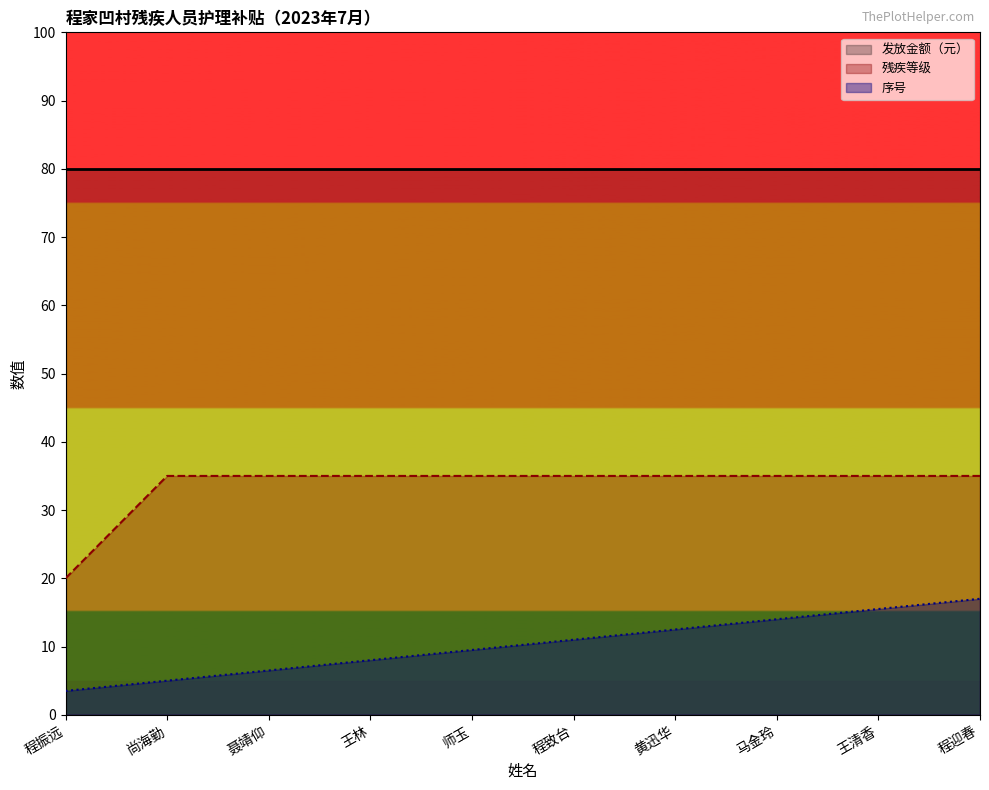

List the labels in order of 残疾等级分布 value, largest first.

尚海勤, 聂靖仰, 王林, 师玉, 程致台, 黄迅华, 马金玲, 王清香, 程迎春, 程振远